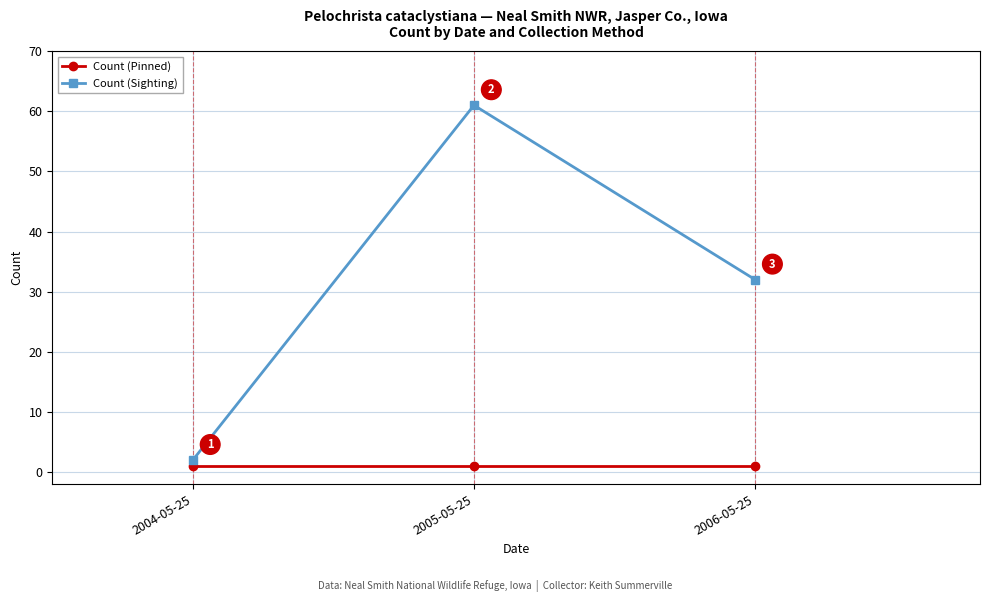

Reading left to right, what are all the values shown in this chart?

Count (Pinned): 1	1	1
Count (Sighting): 2	61	32